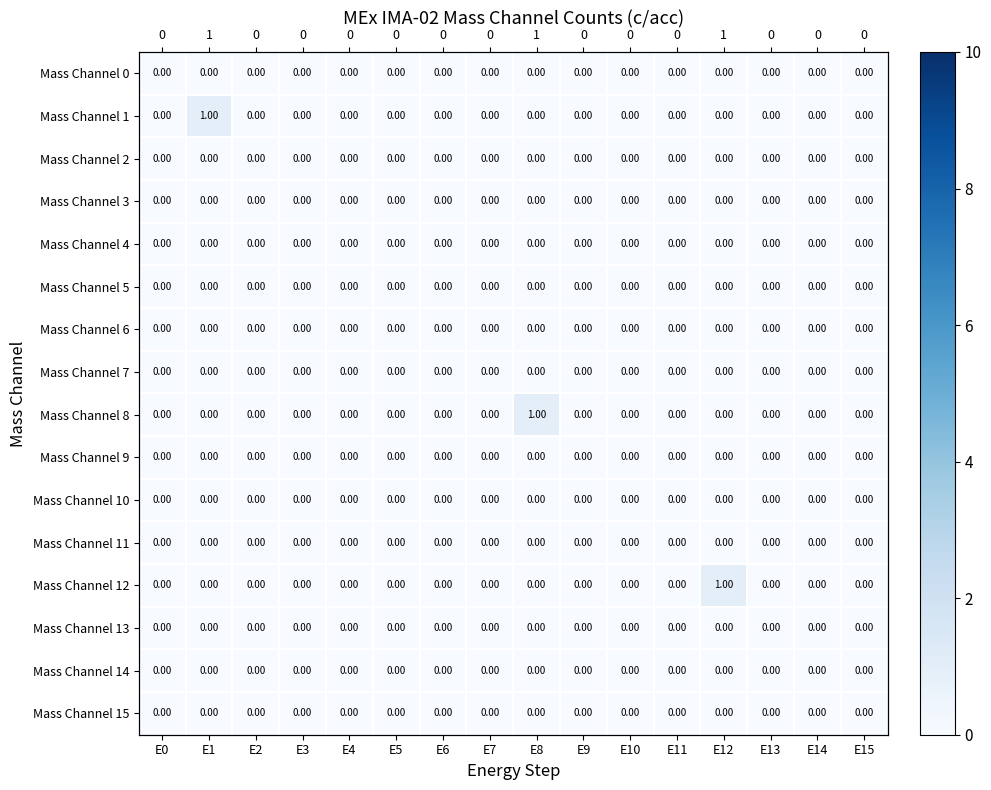

Between E4 and E12, which is larger?

E4